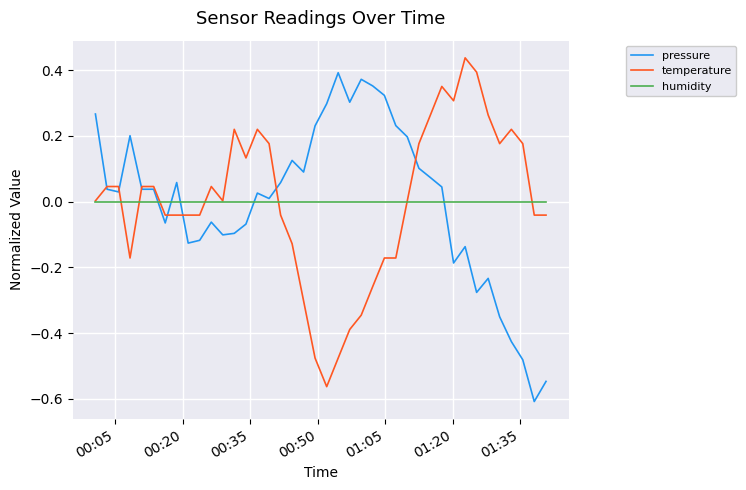

Does the chart display data point markers on the line(s)?

No